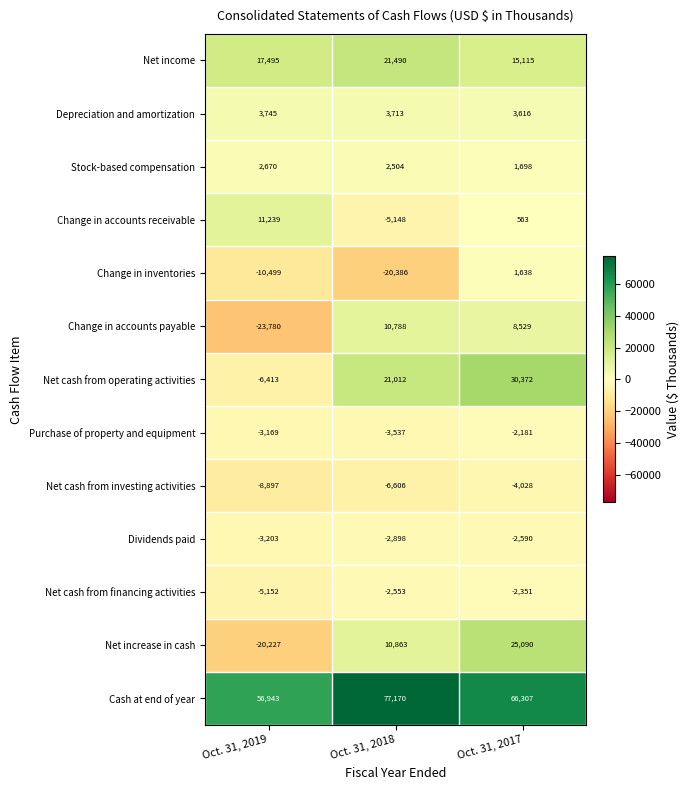

What is the total value across all series at Oct. 31, 2017?

141778